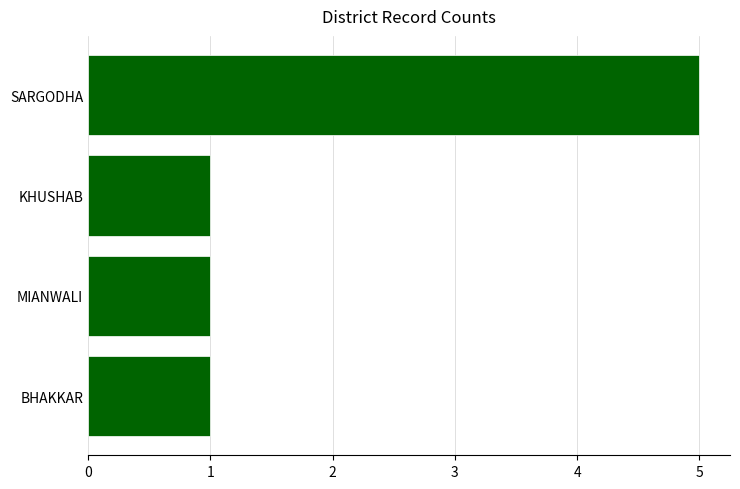

What is the difference between the maximum and minimum values?

4